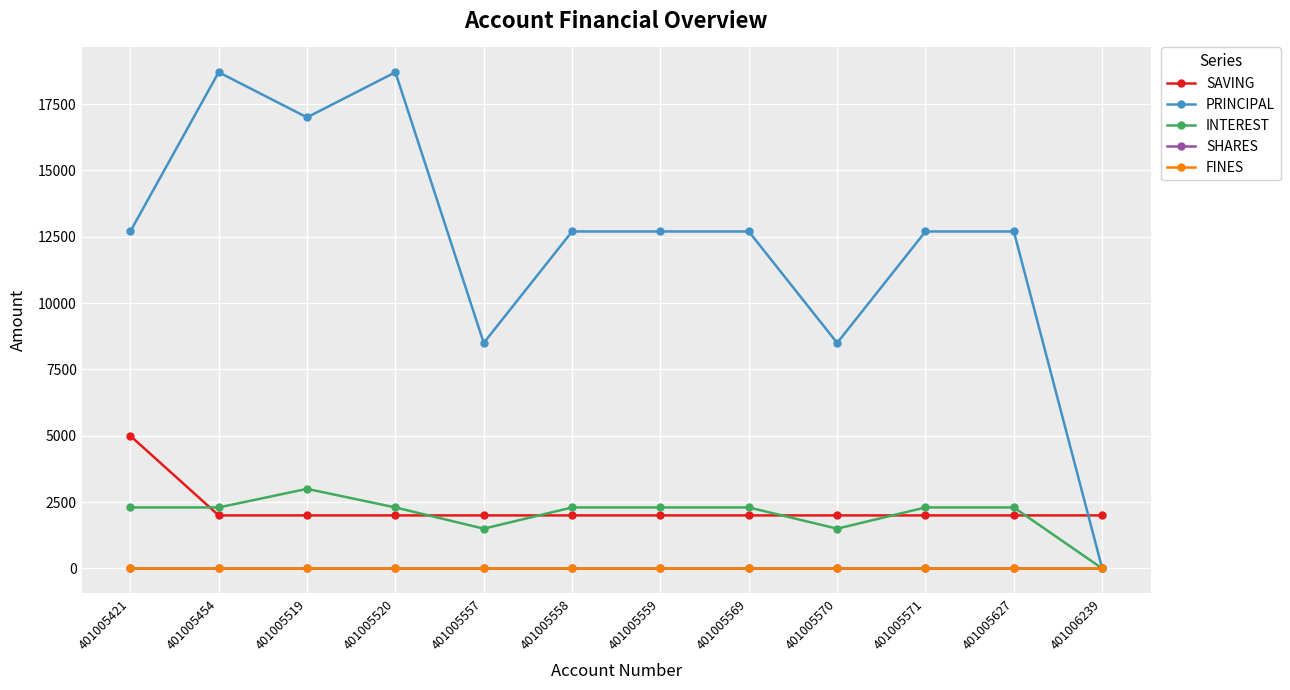

Is this an area chart (filled region under the line)?

No